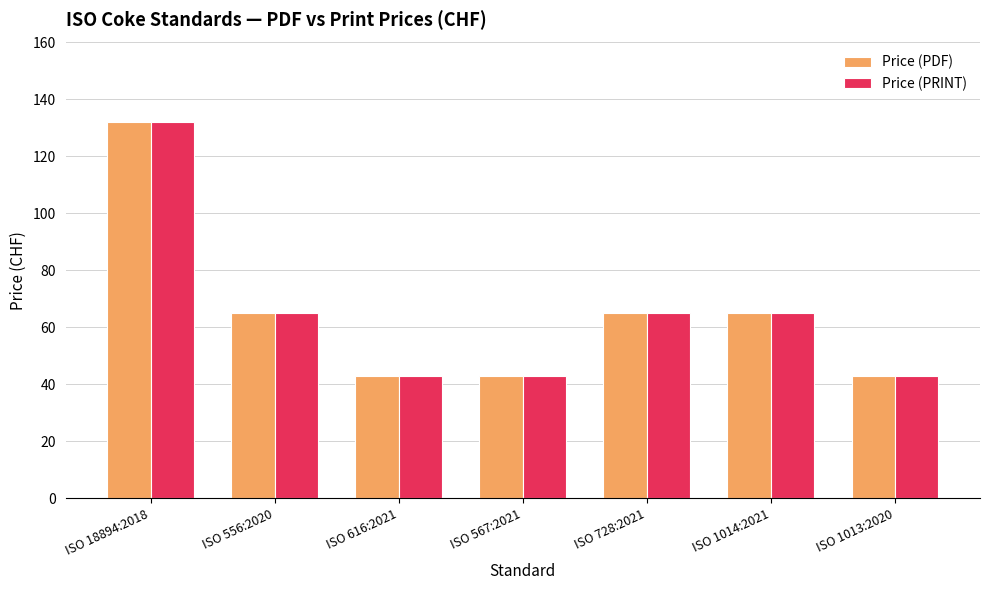

What is the sum of all Price (PDF) values?

456